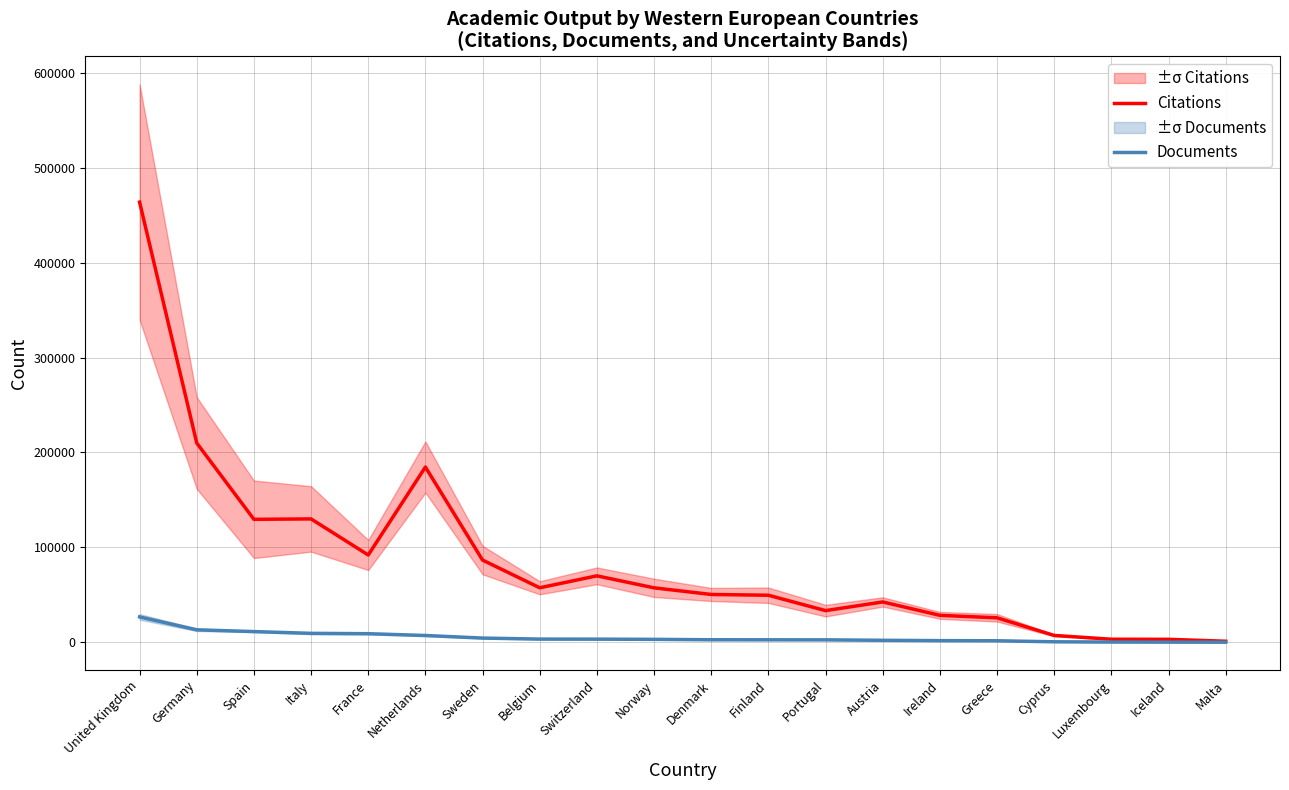

What is the average value of the Documents series?

5290